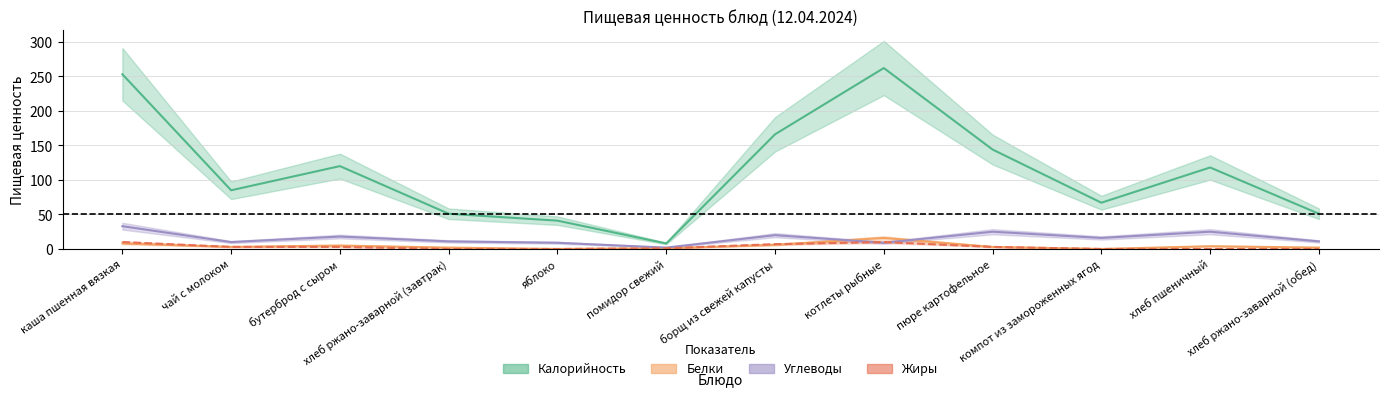

At котлеты рыбные, list the series in order from largest to smallest.

Калорийность, Белки, Жиры, Углеводы